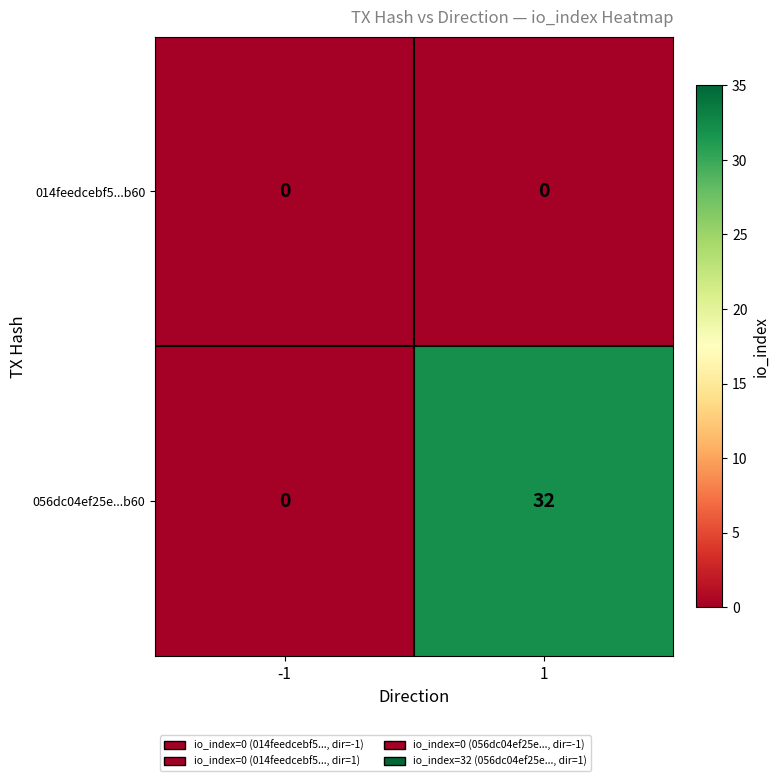

What is the difference between the highest and lowest values at 1?

32